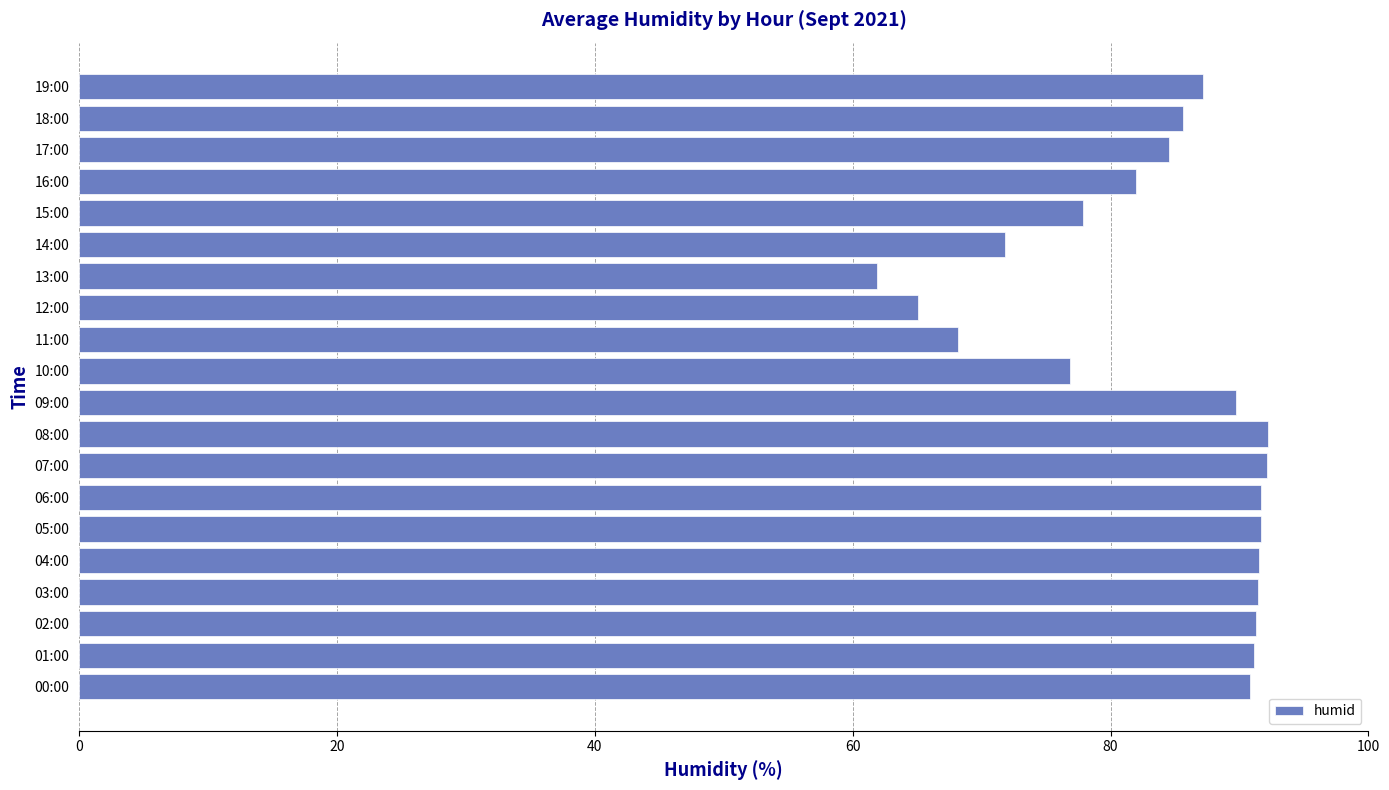

What is the sum of the values at 18:00 and 13:00?

147.5